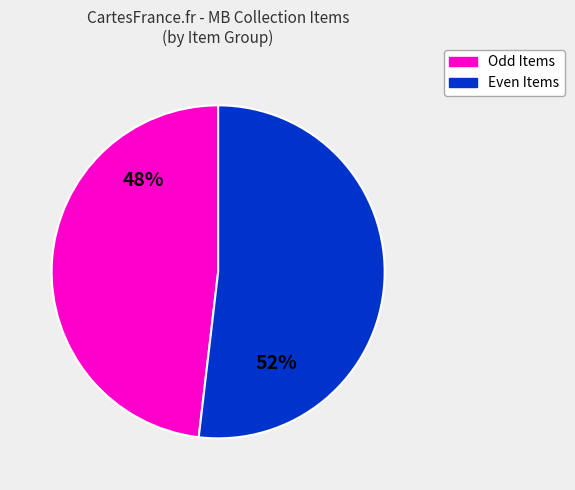

Combined, do Even Items and Odd Items account for over 50%?

Yes